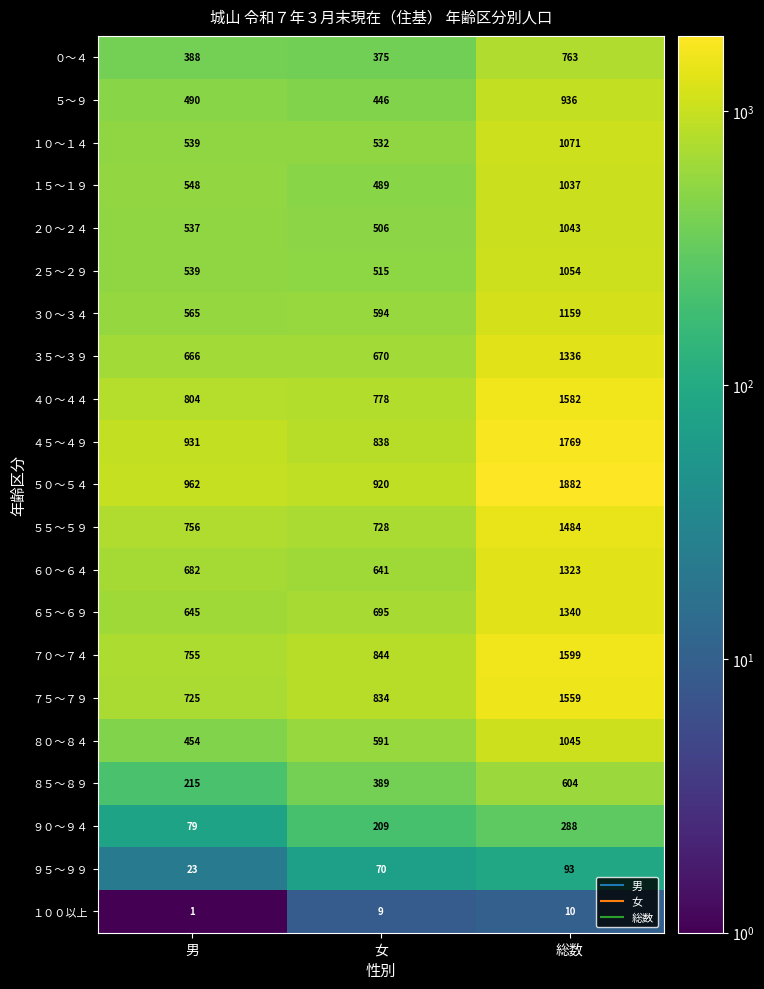

What is the difference between the highest and lowest values at 男?

961